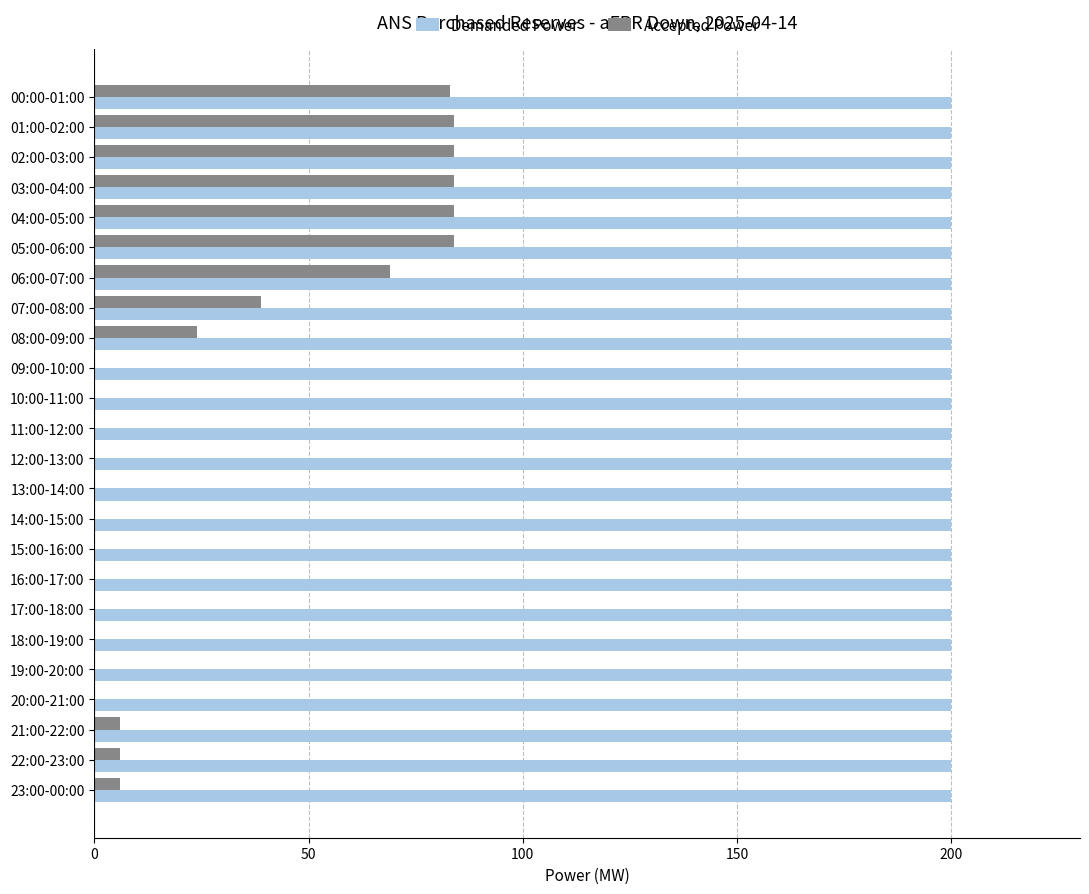

True or false: Demanded Power has a value of 200 at 07:00-08:00.

True